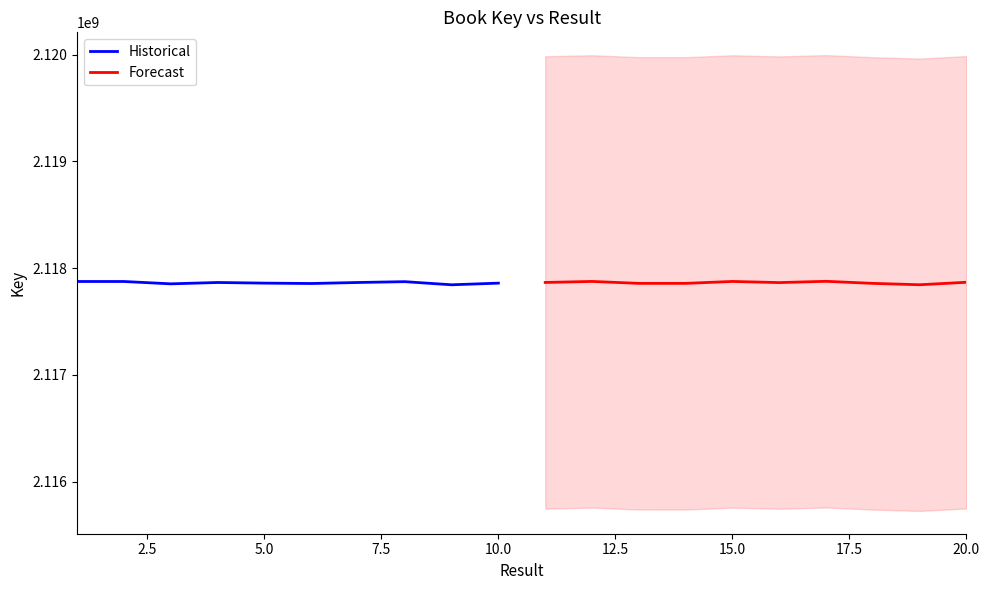

What is the lowest value of the Historical series?

2117844444